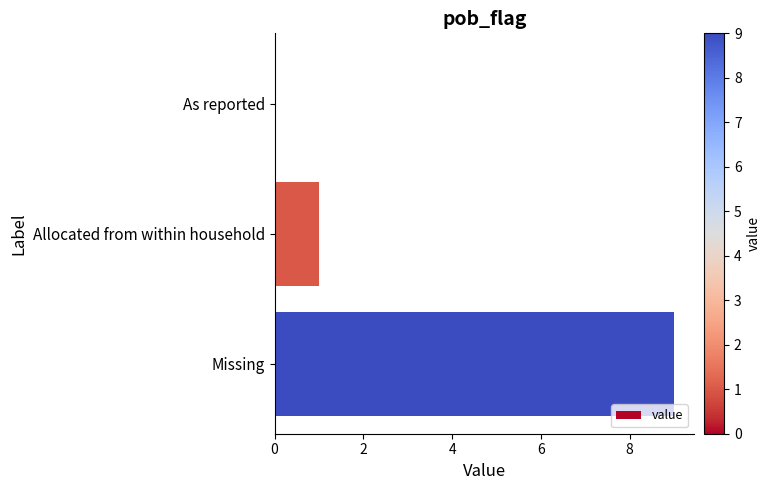

What is the sum of all values?

10